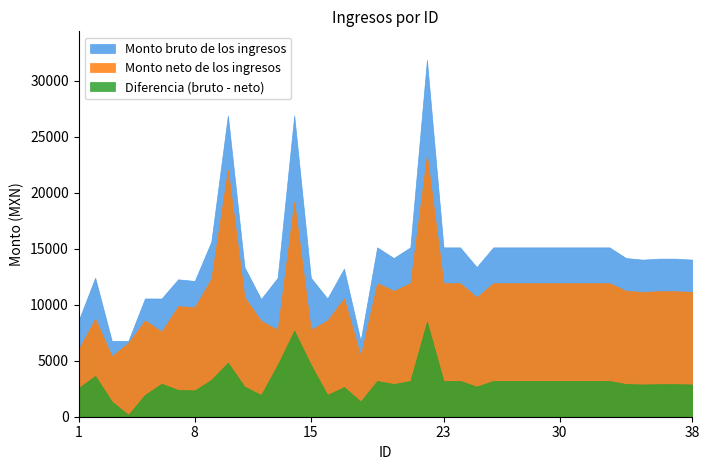

What is the difference between the maximum and minimum values in the Monto neto de los ingresos series?

17947.4